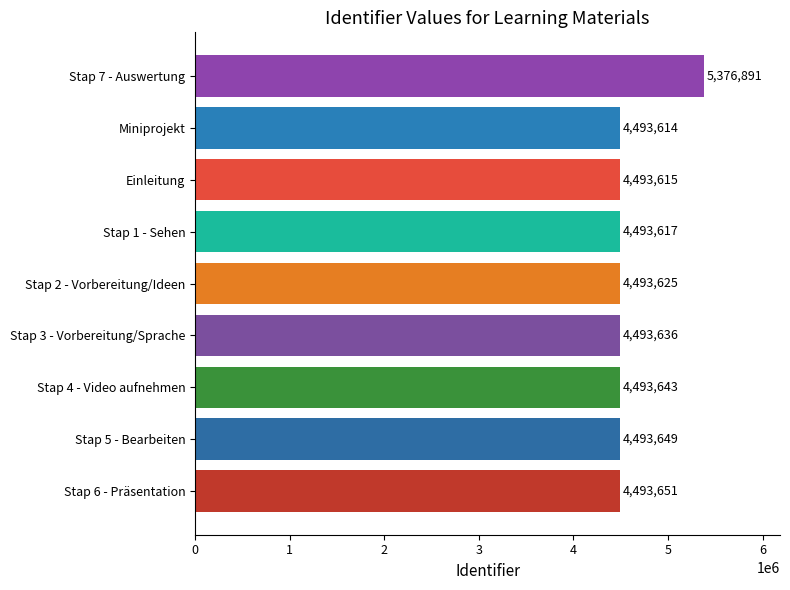

Which label corresponds to the smallest value in the chart?

Miniprojekt